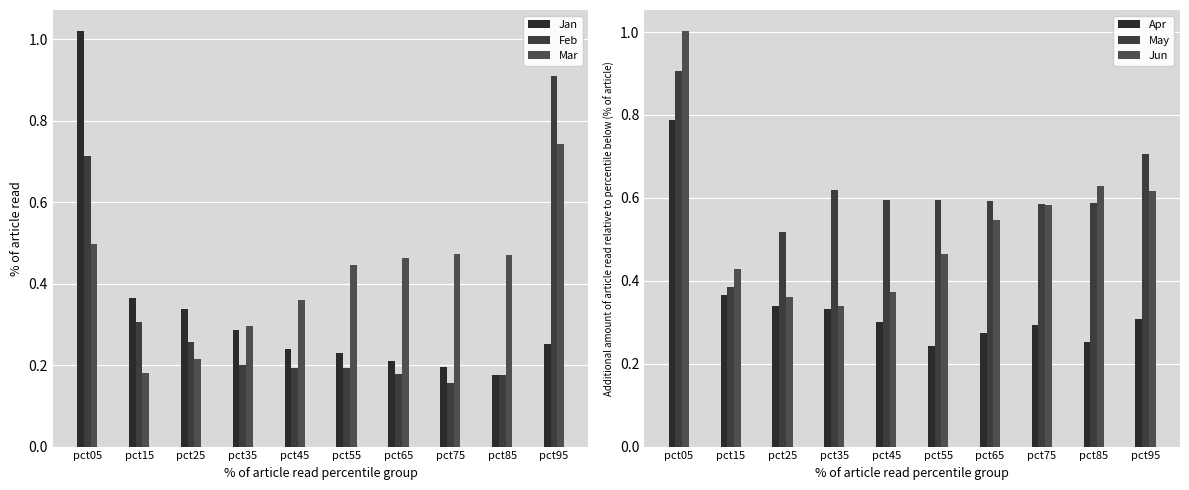

What is the average value of the Feb series?

0.3